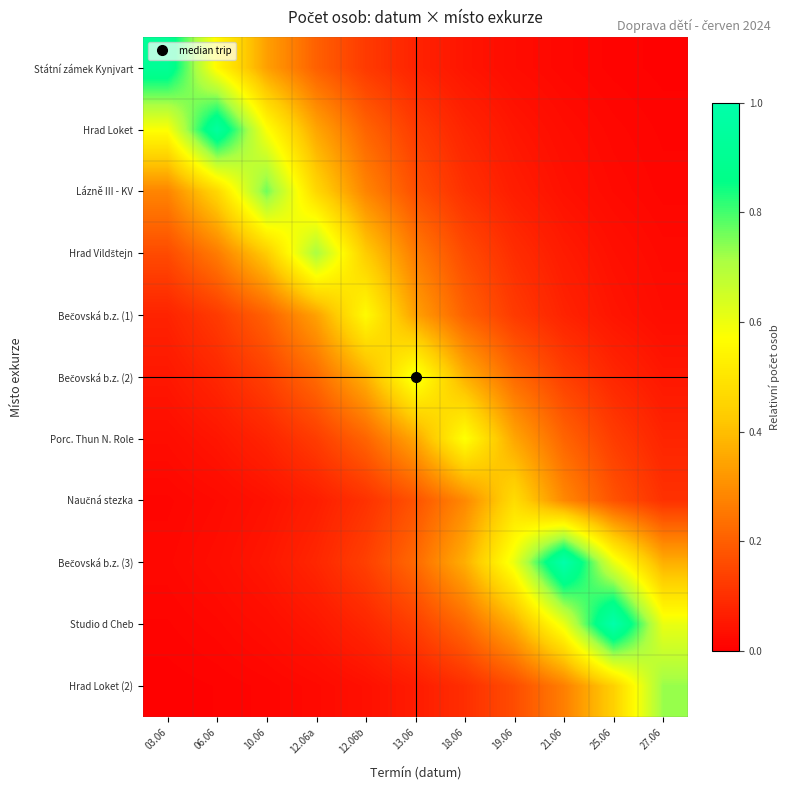

What is the spread (max minus min) of values at 13.06?

0.6